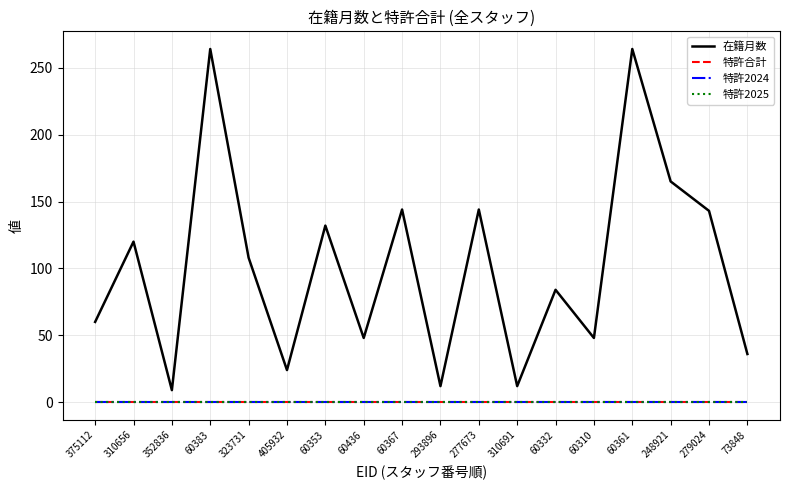

Rank the categories by 在籍月数 value from lowest to highest.

352836, 293896, 310691, 405932, 73848, 60436, 60310, 375112, 60332, 323731, 310656, 60353, 279024, 60367, 277673, 248921, 60383, 60361